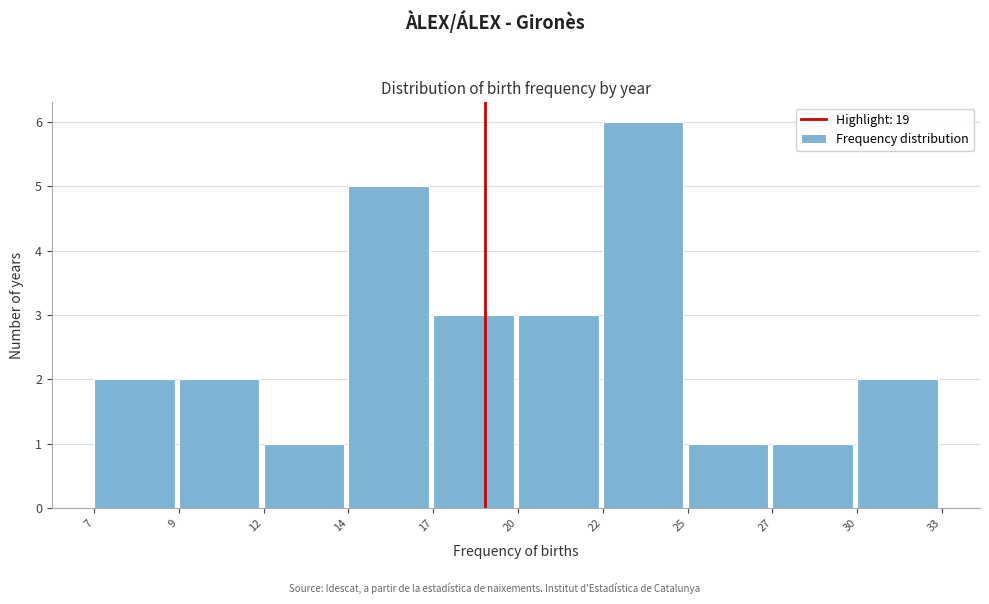

Reading right to left, transcribe all the data shown in this chart.

30=2	27=1	25=1	22=6	20=3	17=3	14=5	12=1	9=2	7=2